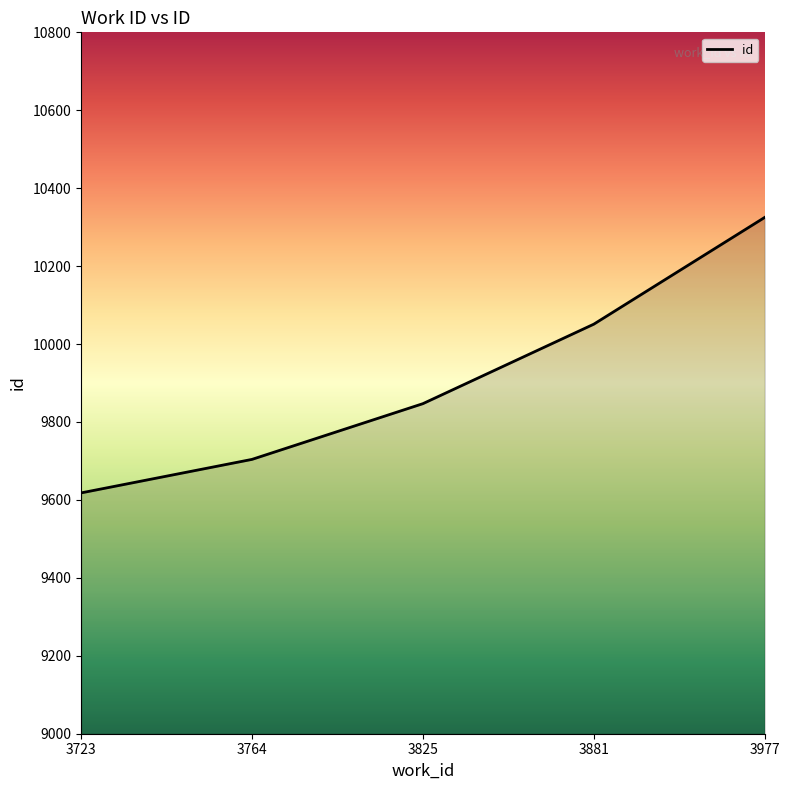

What is the sum of all values?

49545